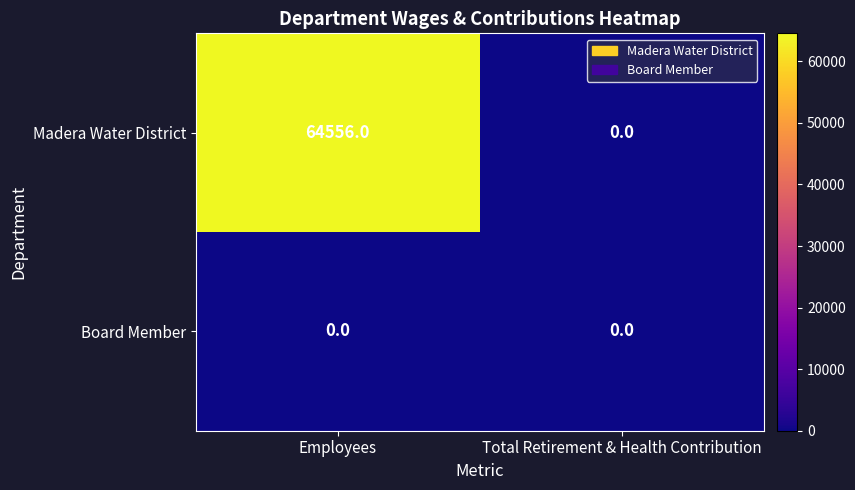

List the series in order of their overall mean, lowest first.

Board Member, Madera Water District